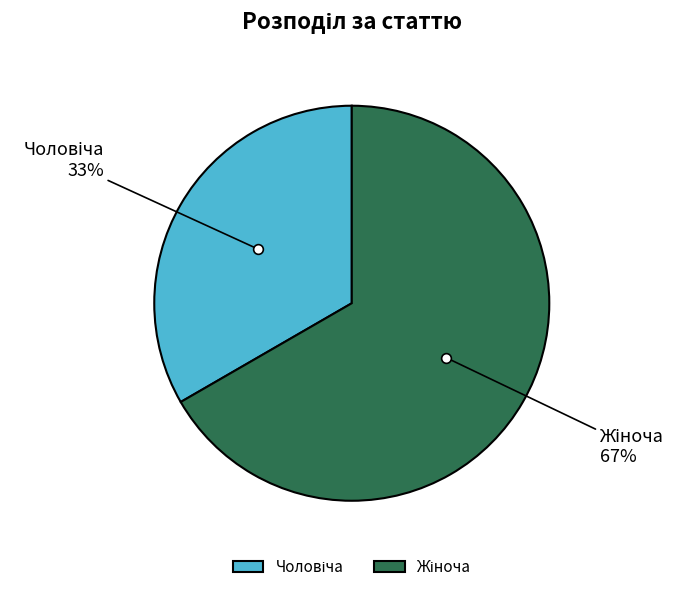

Is there any slice that represents more than half of the pie?

Yes